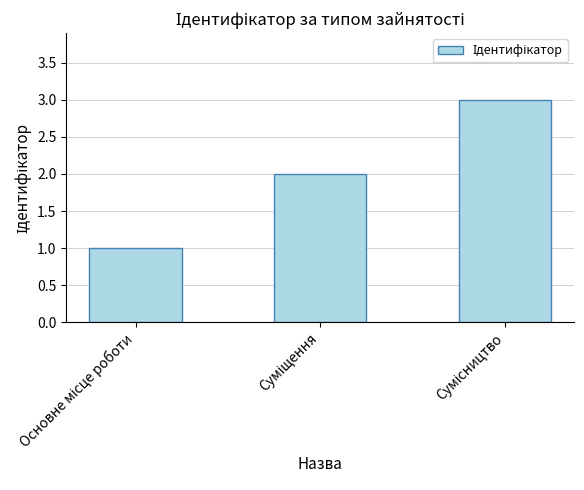

What is the greatest value displayed?

3